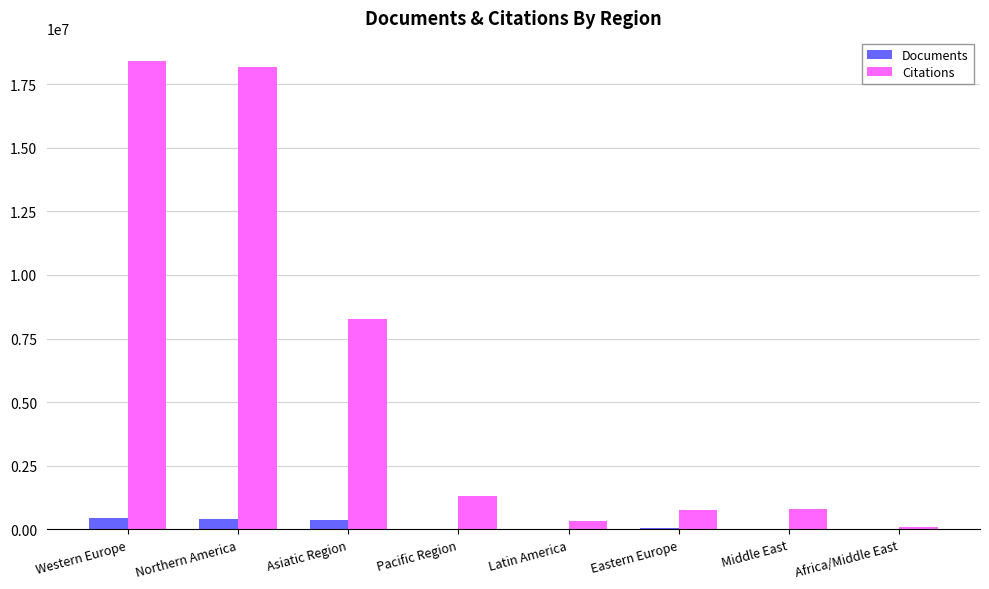

The value of Citations at Middle East is 808314. True or false?

True